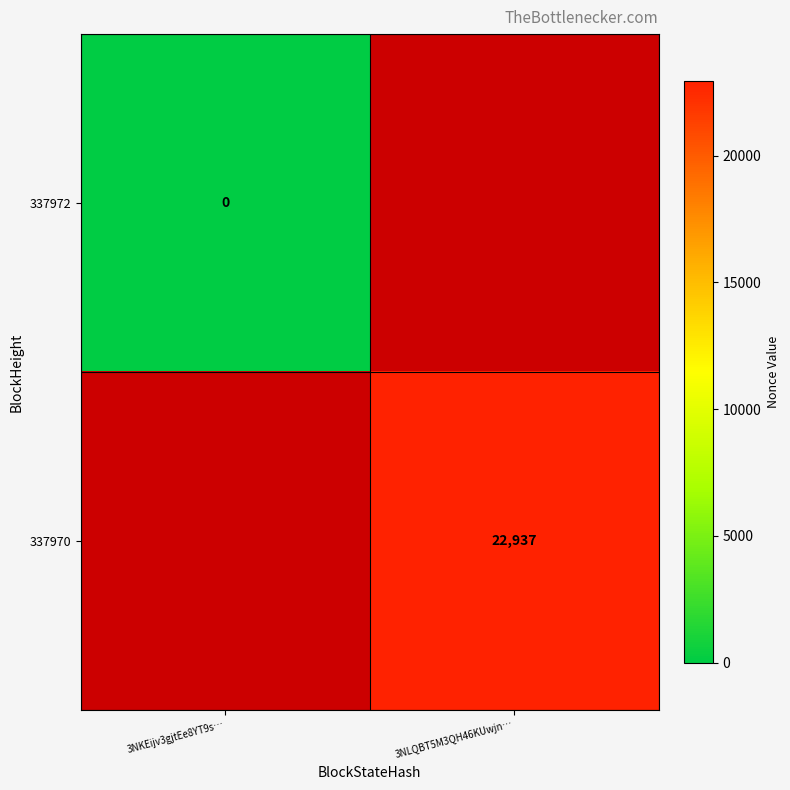

Is the value of 337972 at 3NKEijv3gjtEe8YT9s… greater than the value of 337970 at 3NLQBT5M3QH46KUwjn…?

No